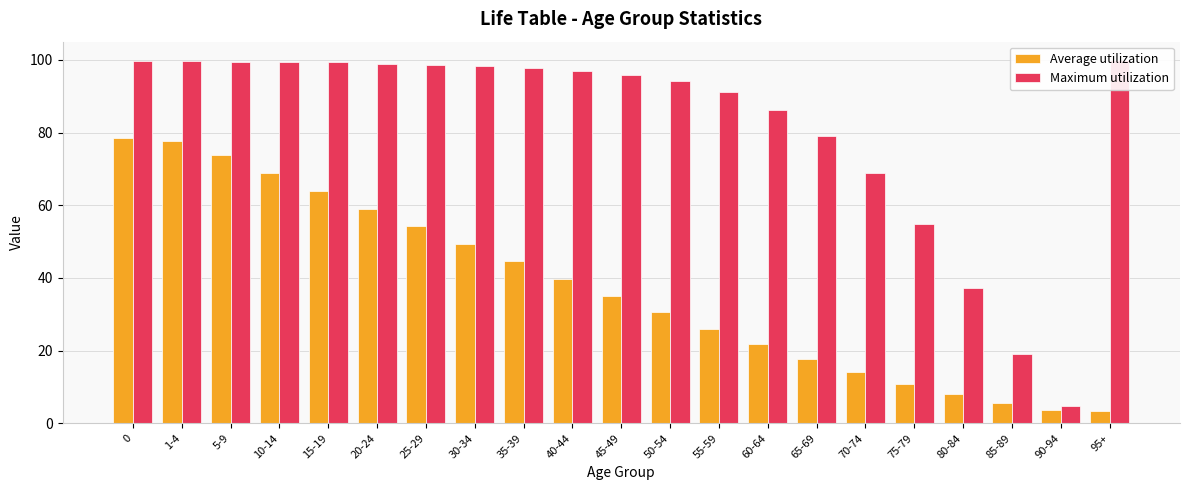

Reading right to left, extract all data points from this chart.

Average utilization: 3.3	3.7	5.7	8.1	10.9	14.2	17.8	21.8	26.0	30.5	35.1	39.8	44.6	49.4	54.3	59.0	63.9	68.9	73.8	77.7	78.5
Maximum utilization: 100.0	4.8	19.1	37.1	54.8	68.9	79.0	86.2	91.1	94.1	95.9	97.0	97.7	98.2	98.6	98.9	99.3	99.5	99.5	99.6	99.7